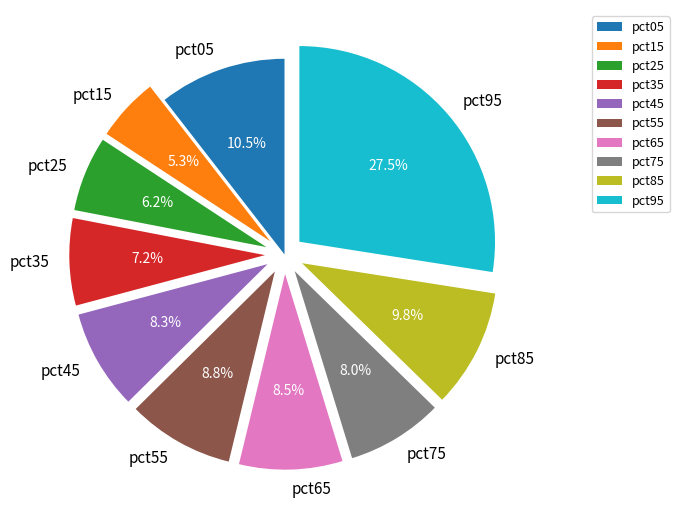

To the nearest percent, what is the combined percentage of pct85 and pct95?

37%